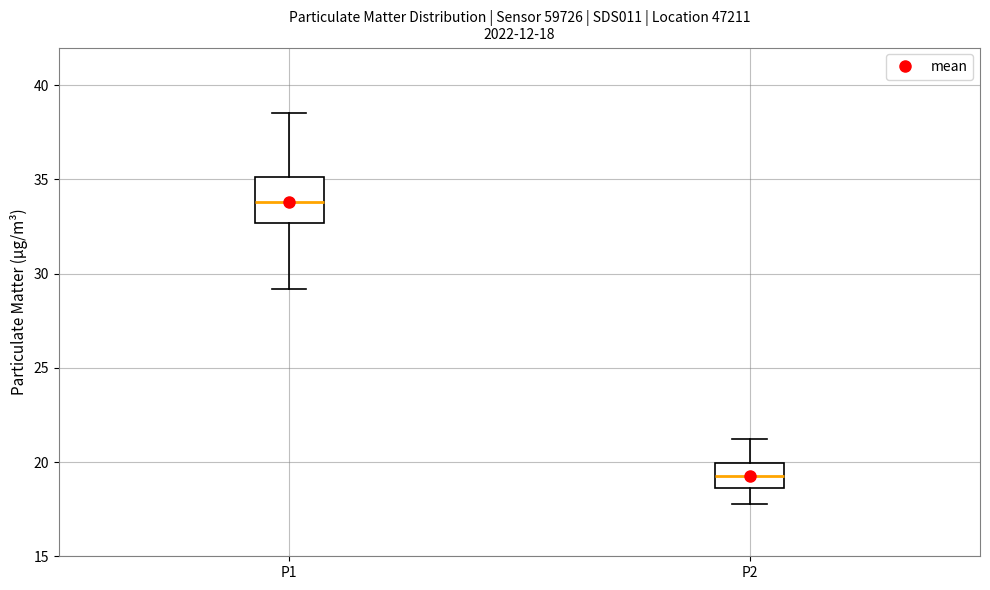

Comparing the boxes themselves (not the whiskers), which one is the tallest?

P1